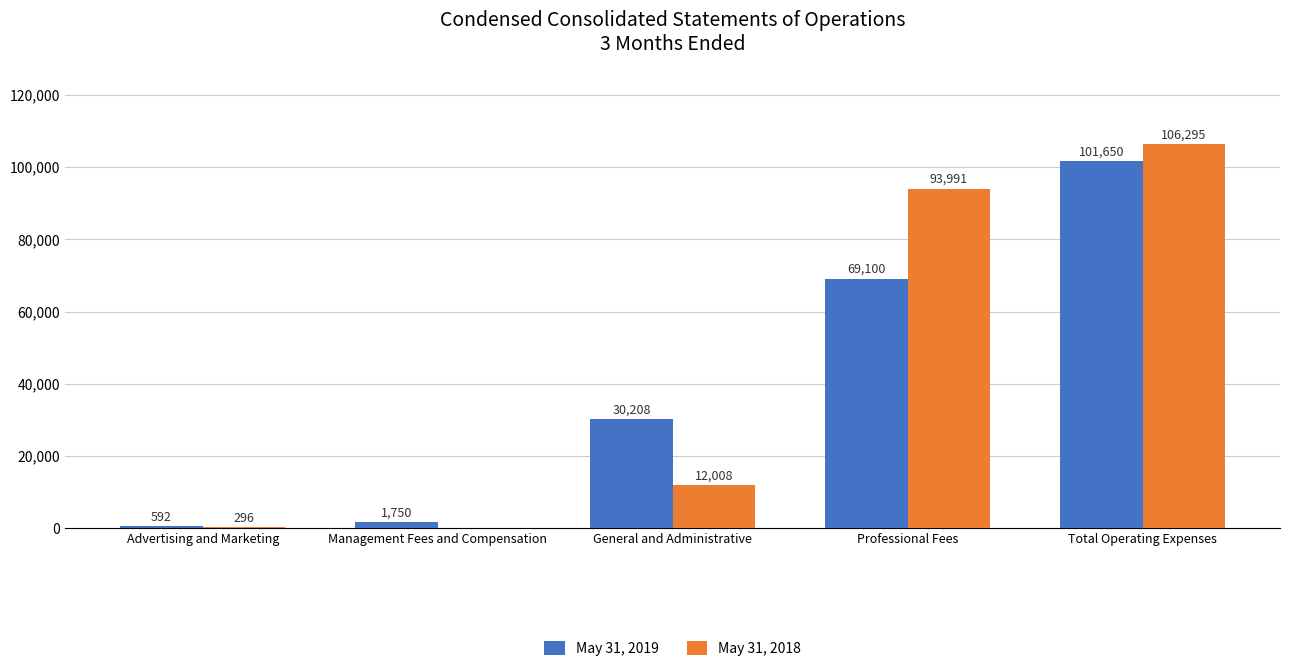

True or false: May 31, 2018 has a value of 23331 at Total Operating Expenses.

False